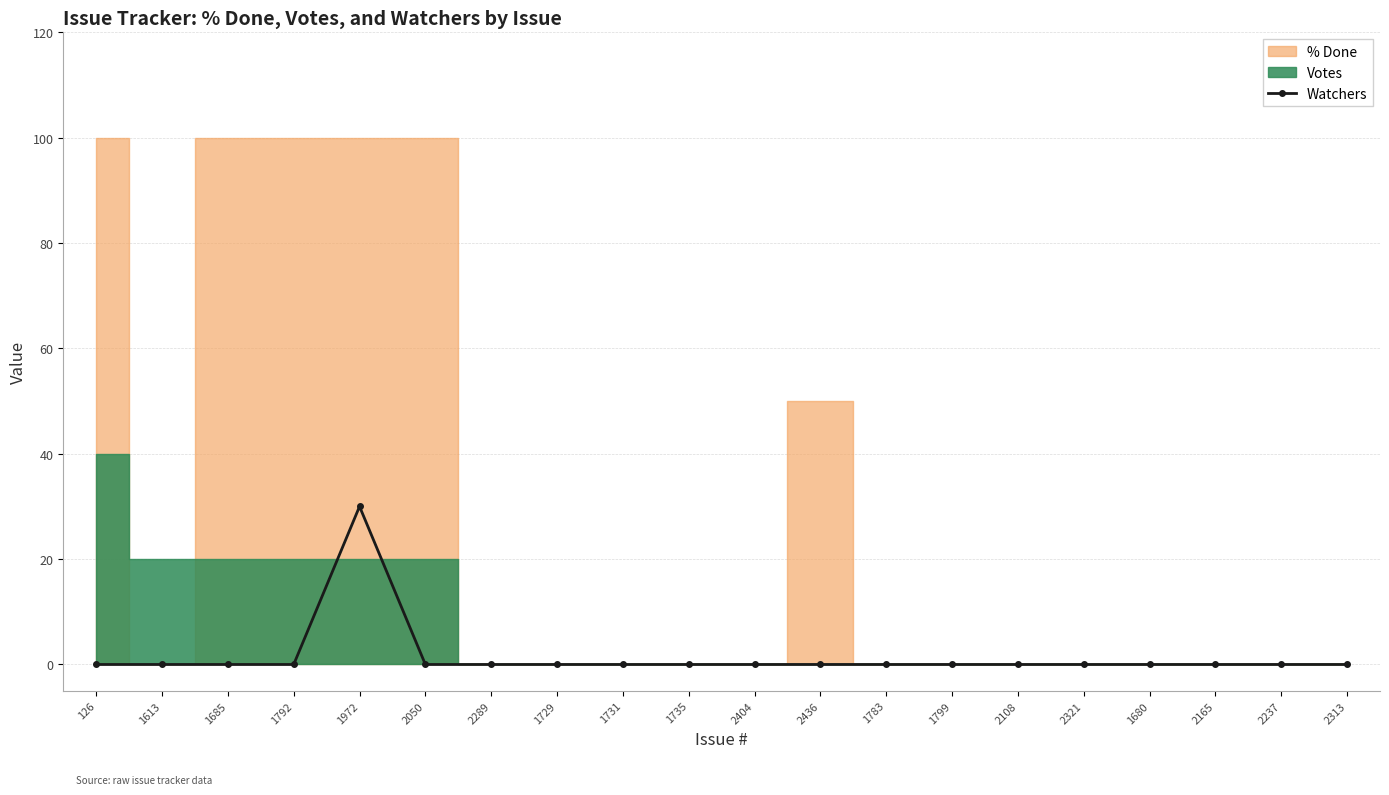

True or false: the data has more than 2 interior local peaks.

False